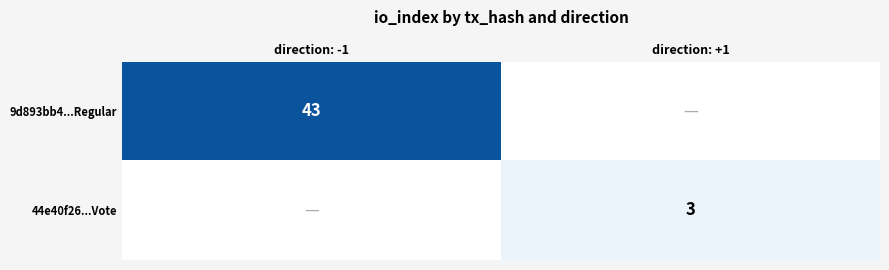

The value of 9d893bb4...Regular at direction: -1 is 26. True or false?

False